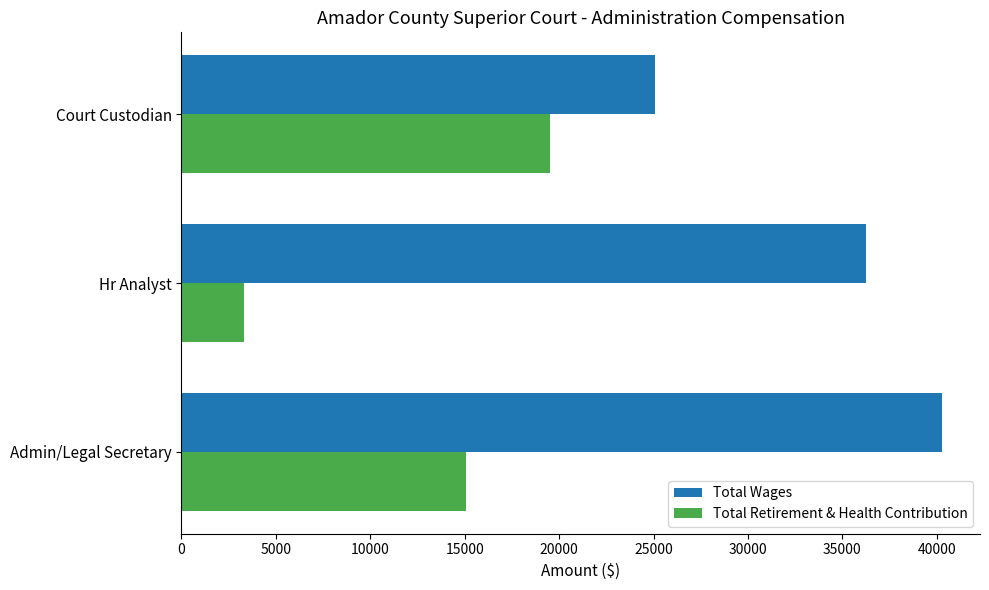

How many data points in Total Retirement & Health Contribution are less than 15065?

1